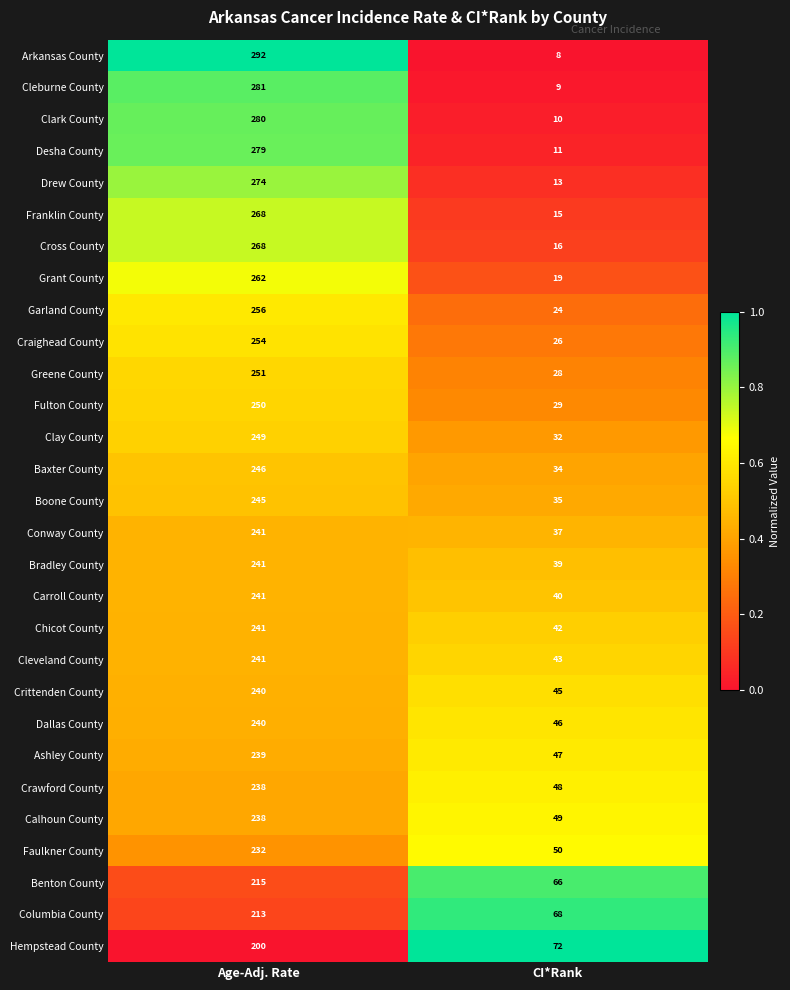

What is the total value across all series at Age-Adj. Rate?

7215